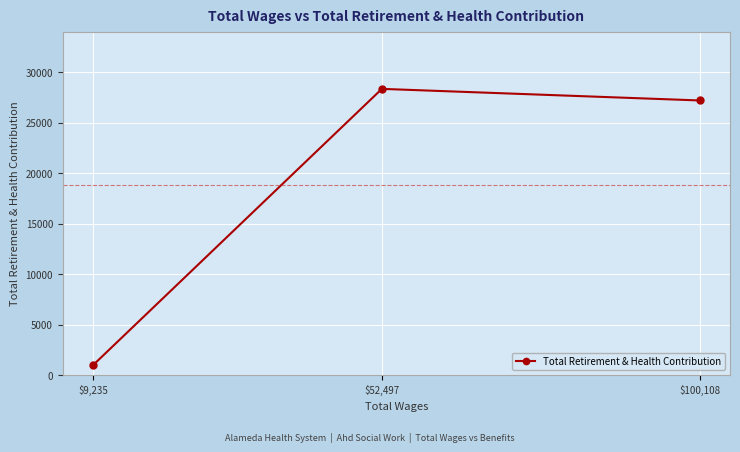

What is the maximum value shown in the chart?

28355